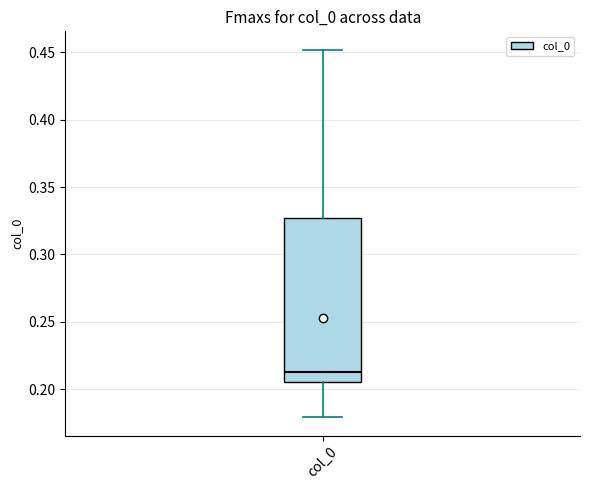

Where is the lower edge of the box for col_0 on the y-axis? The values are not printed on the chart, so give them approximately, as read against the axis.

0.205